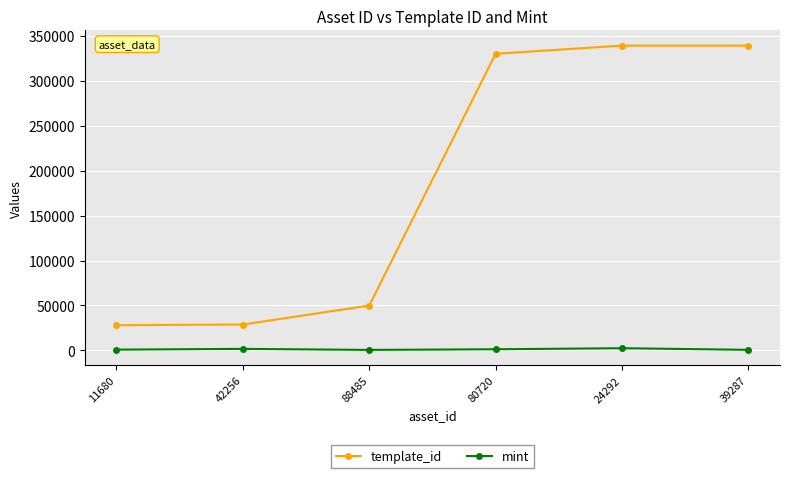

Is it true that mint equals 784 at 11680?

True